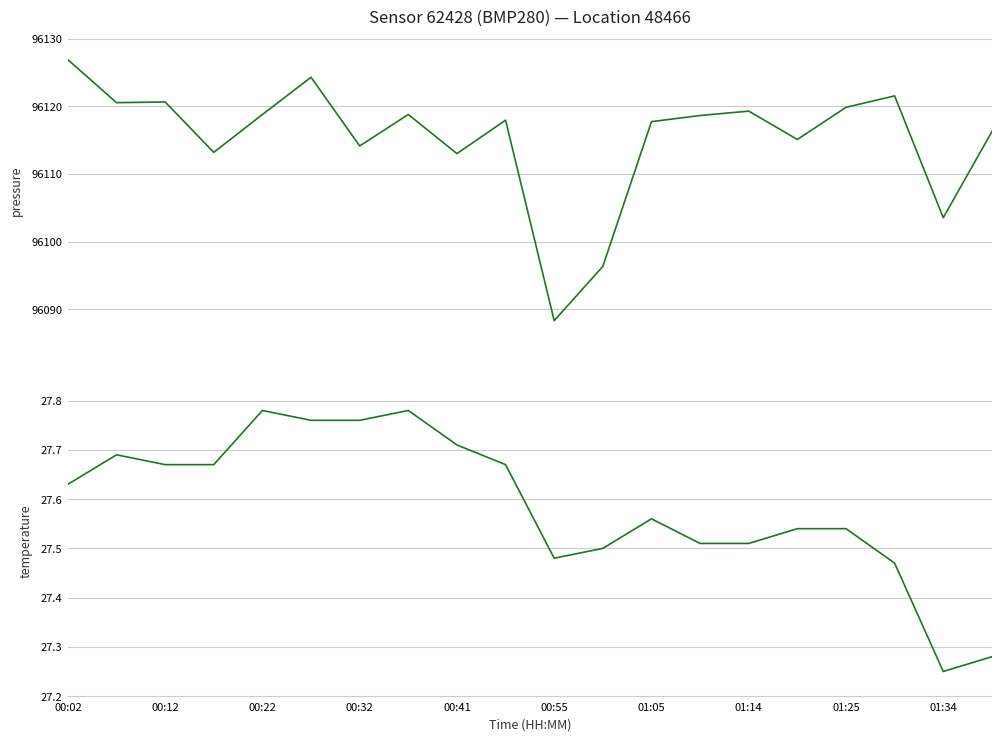

True or false: temperature and pressure cross at least once.

False